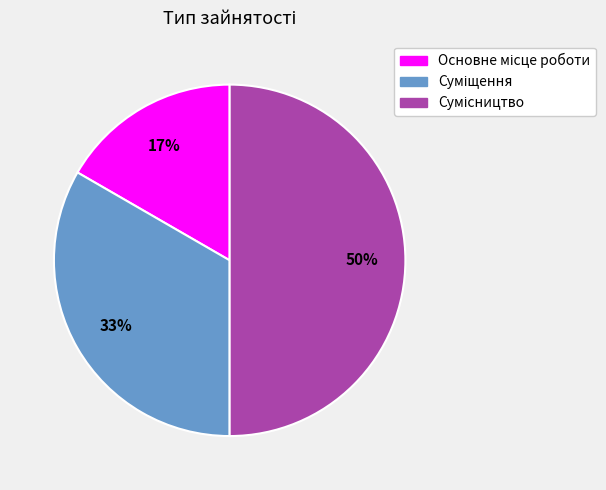

How many slices are in this pie chart?

3